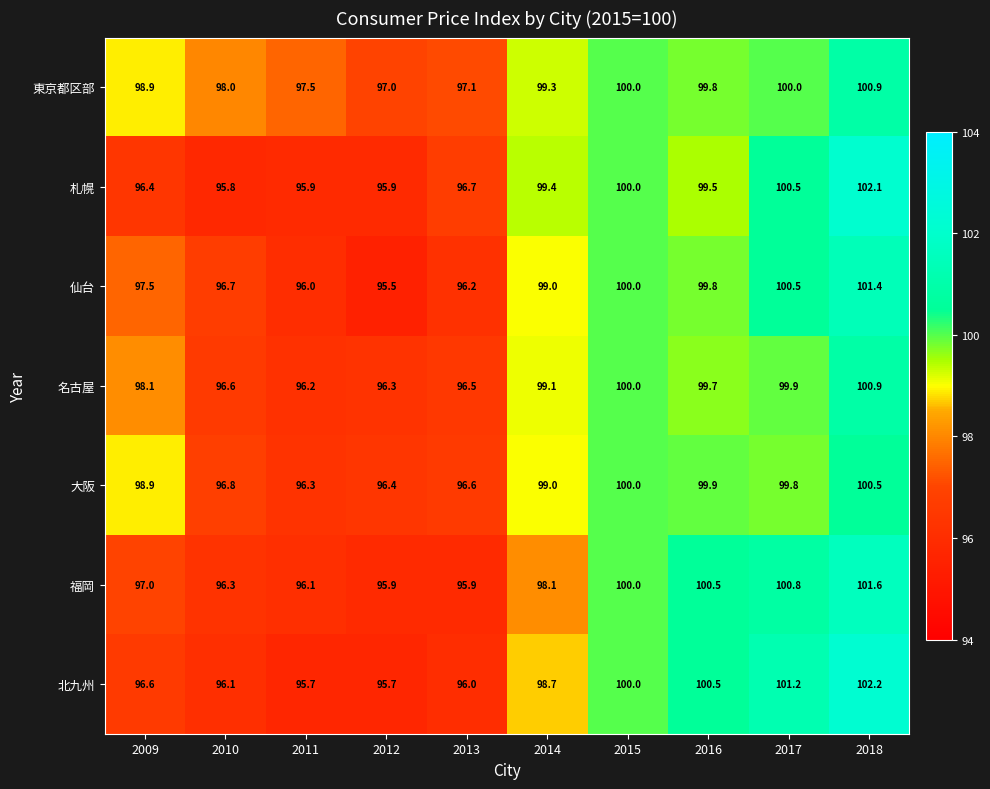

At how many categories does at least one series exceed 96?

10